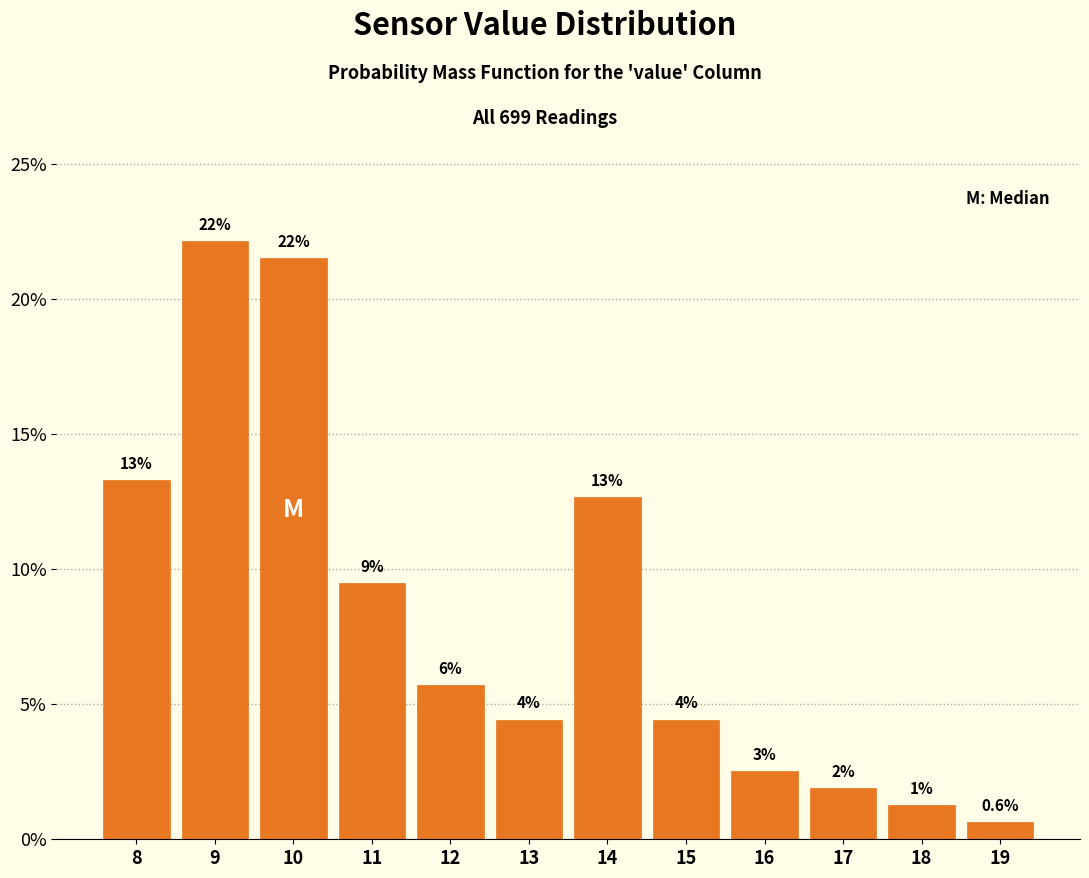

How many bars are there in total?

12